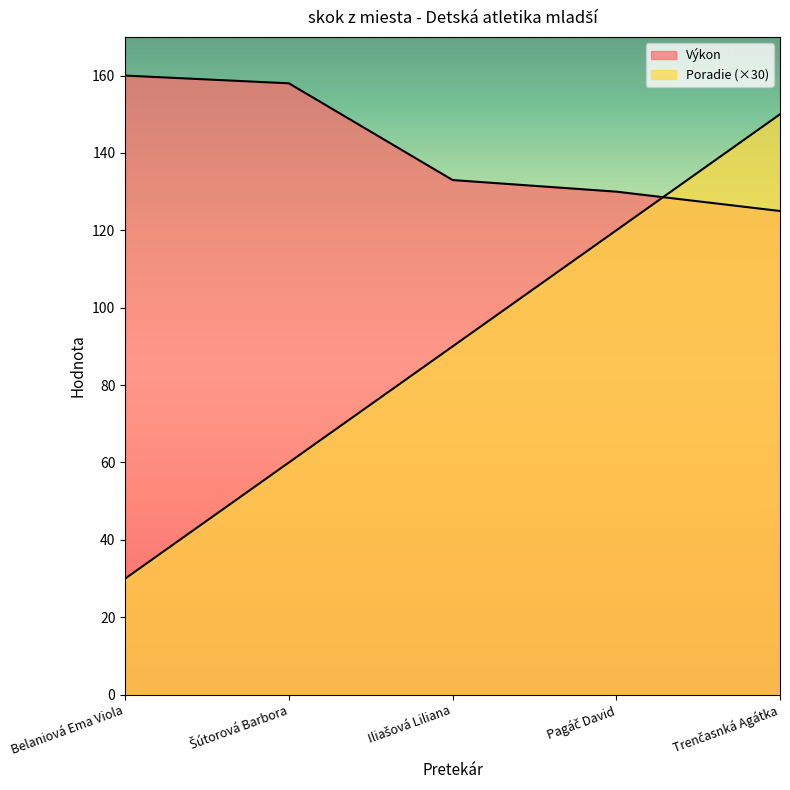

Reading left to right, what are all the values shown in this chart?

Poradie: 30	60	90	120	150
Výkon: 160	158	133	130	125